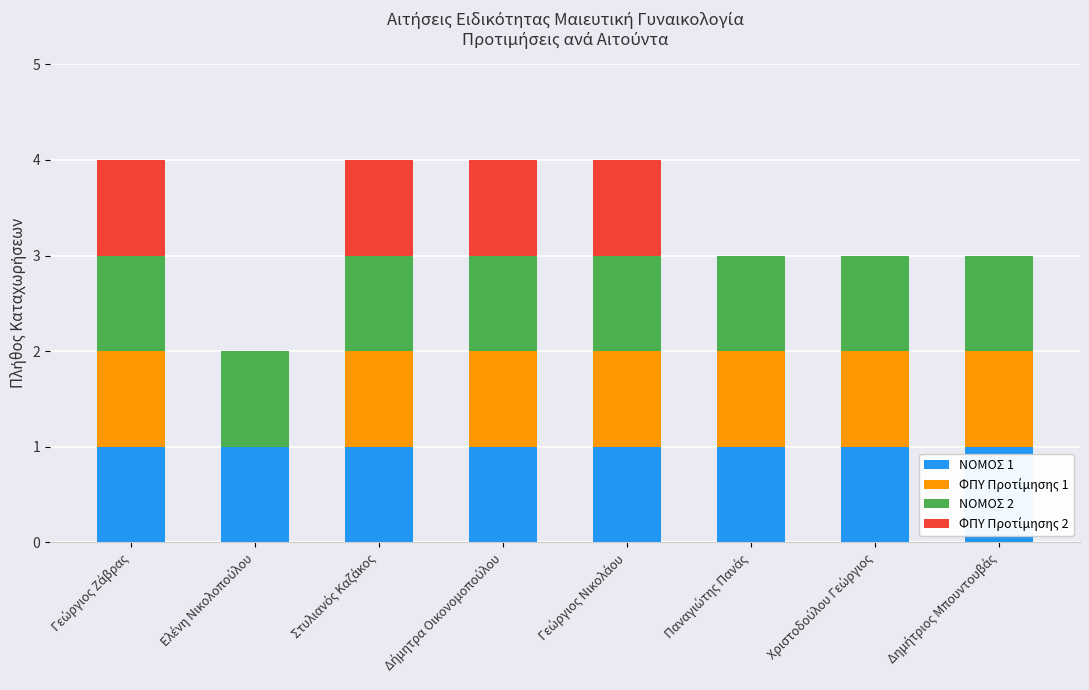

Count the number of data series in this chart.

4